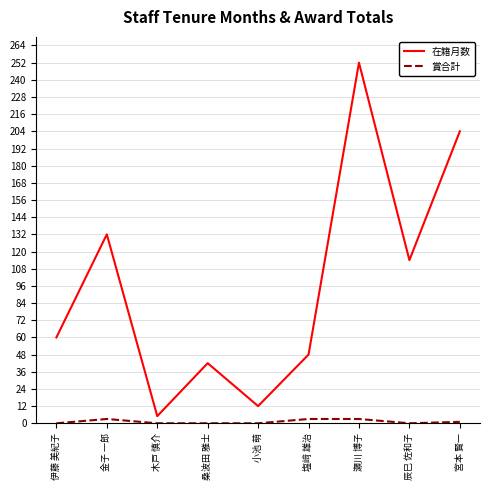

Where is 在籍月数 nearest to the value 128?

金子 一郎